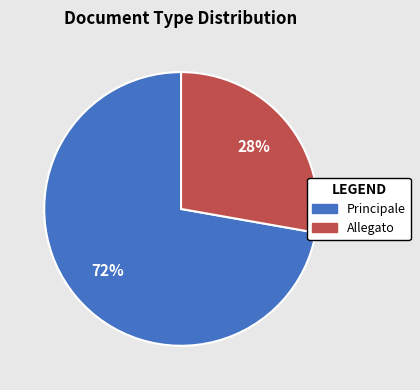

Count the number of slices in the pie.

2